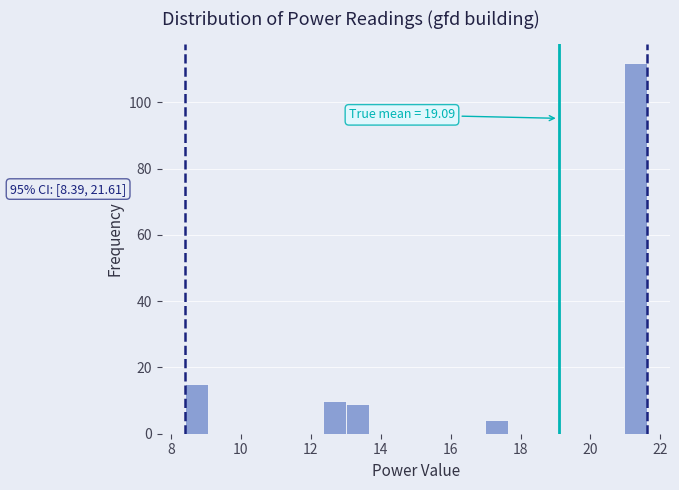

Around what value on the x-axis is the tallest bar? Give the approximate position of its centre, as read against the axis.

21.2